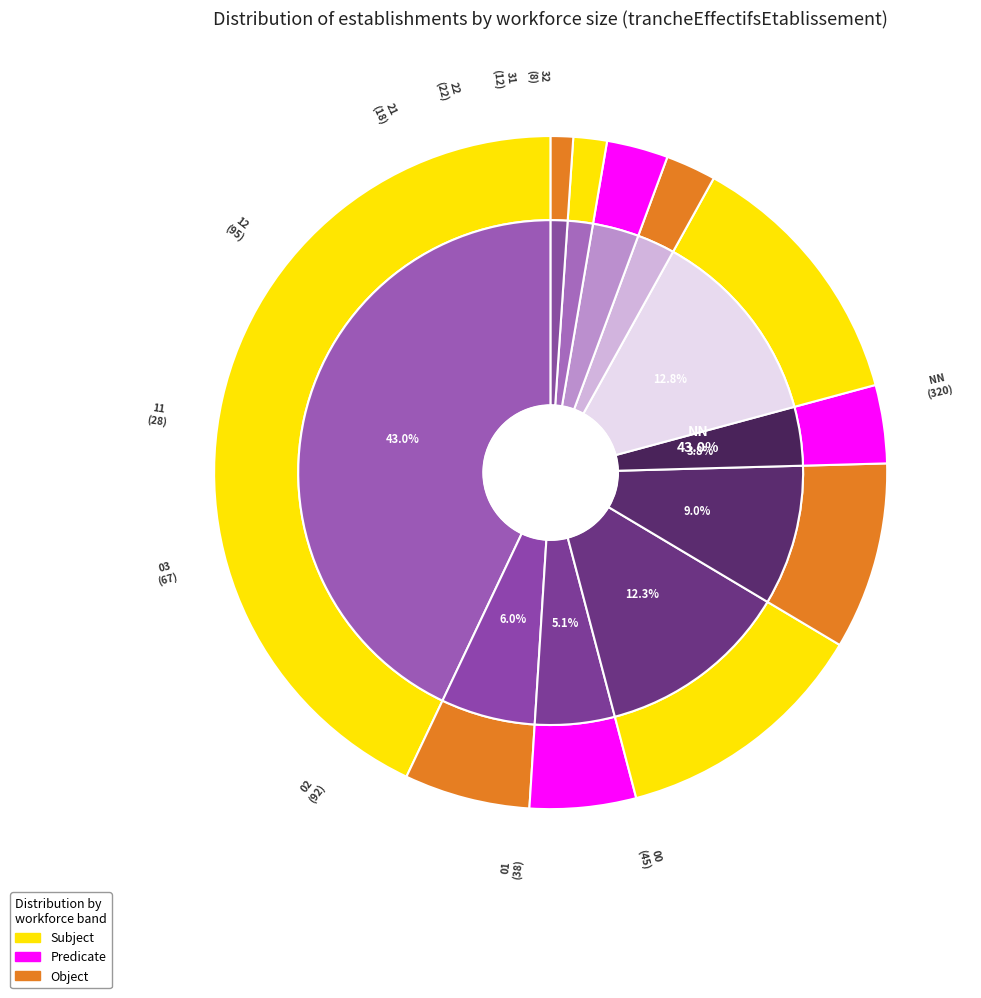

Between 01 and 11, which is larger?

01